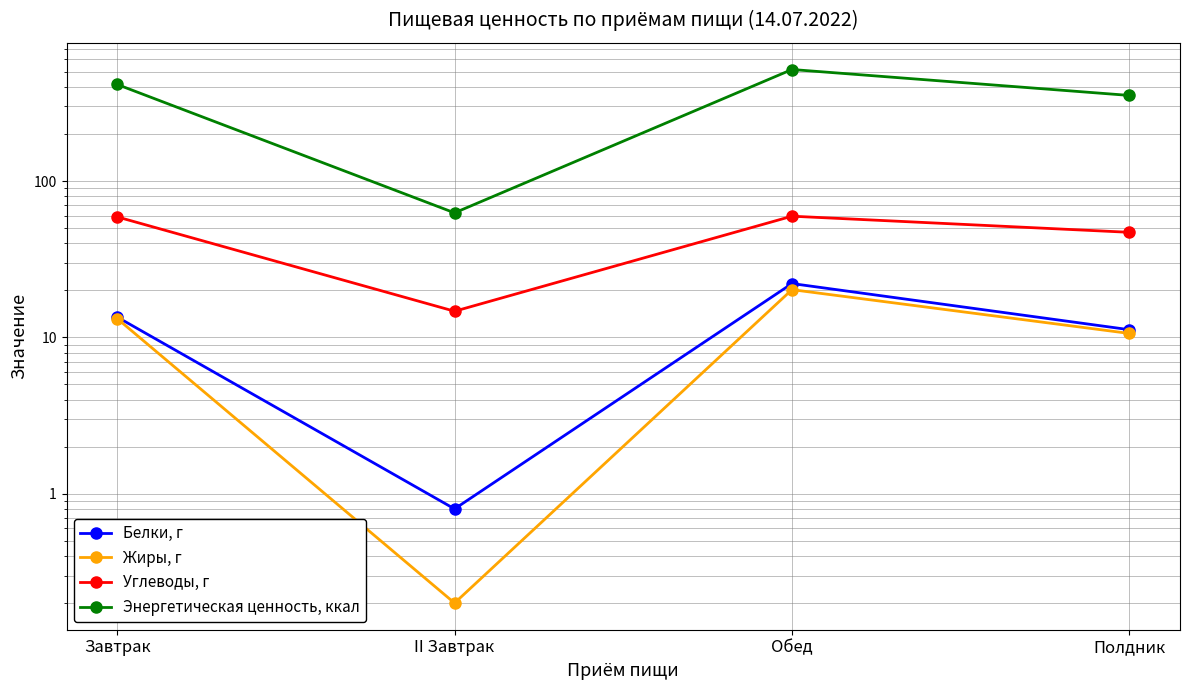

The value of Углеводы, г at Полдник is 47.0. True or false?

True